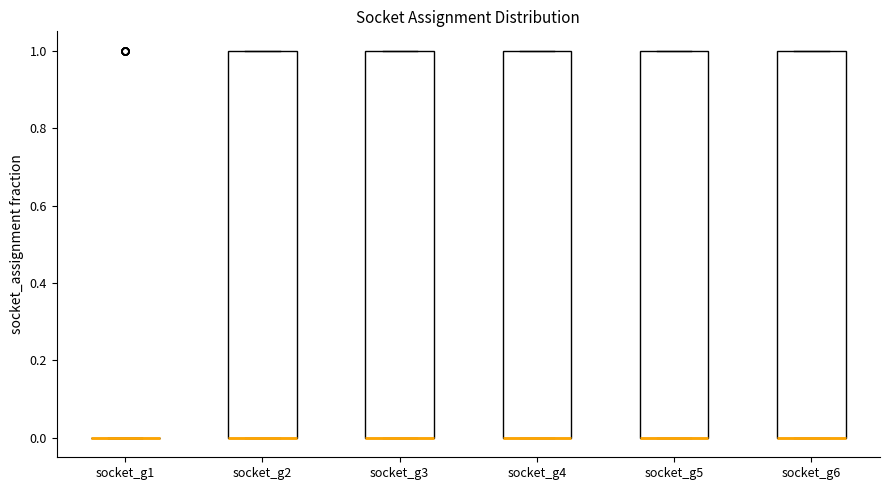

Reading left to right, read every box against the y-axis: the position of its median line, the range the box covers, and the ends of its whiskers. The values are not printed on the chart, so give them approximately, as read against the axis.

socket_g1: box collapsed to a line at 0, whiskers 0 to 0
socket_g2: median 0 (drawn on the box's lower edge), box 0 to 1, whiskers 0 to 1
socket_g3: median 0 (drawn on the box's lower edge), box 0 to 1, whiskers 0 to 1
socket_g4: median 0 (drawn on the box's lower edge), box 0 to 1, whiskers 0 to 1
socket_g5: median 0 (drawn on the box's lower edge), box 0 to 1, whiskers 0 to 1
socket_g6: median 0 (drawn on the box's lower edge), box 0 to 1, whiskers 0 to 1